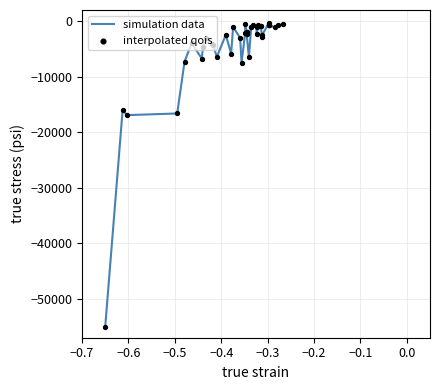

At how many categories does at least one series exceed -37415?

39